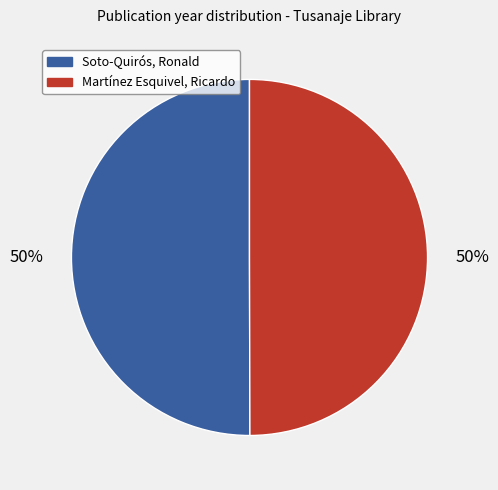

To the nearest percent, what percentage of the pie is Soto-Quirós, Ronald?

50%